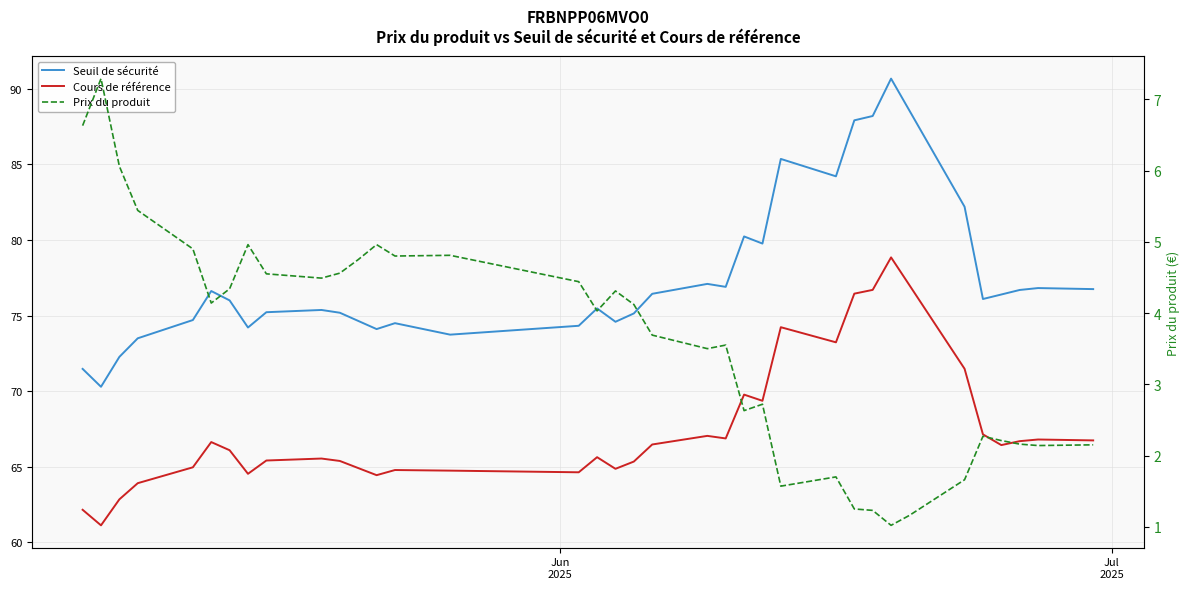

Which series has the largest total across all categories?

Seuil de sécurité